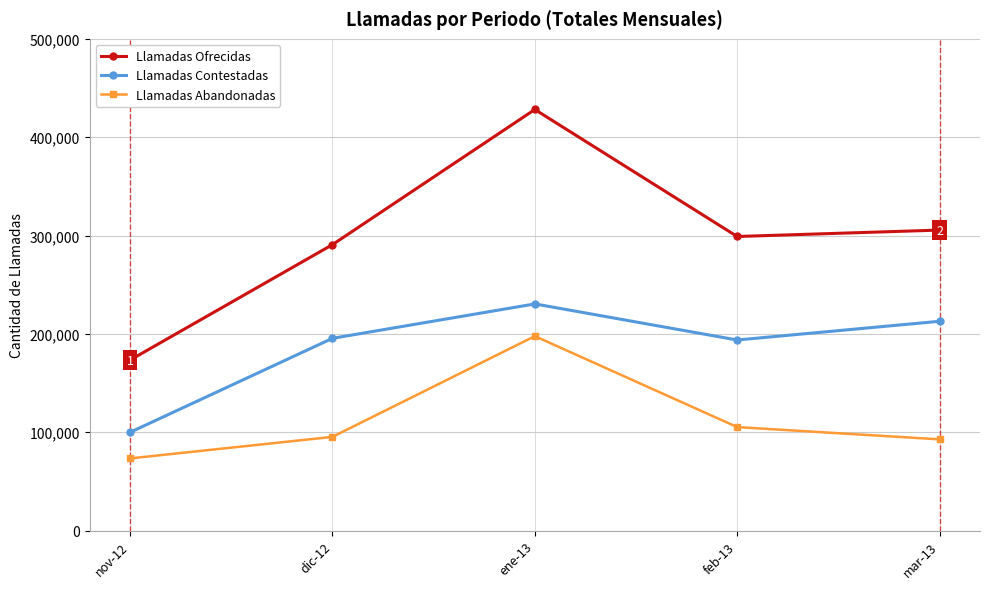

What is the difference between the maximum and minimum values in the Llamadas Abandonadas series?

124313